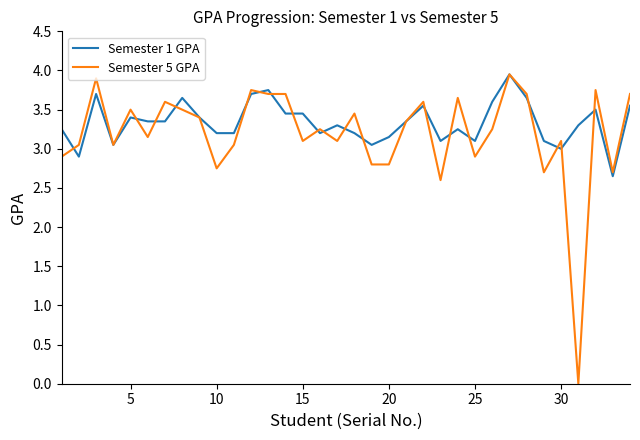

Which series has the largest range (max minus min)?

Semester 5 GPA